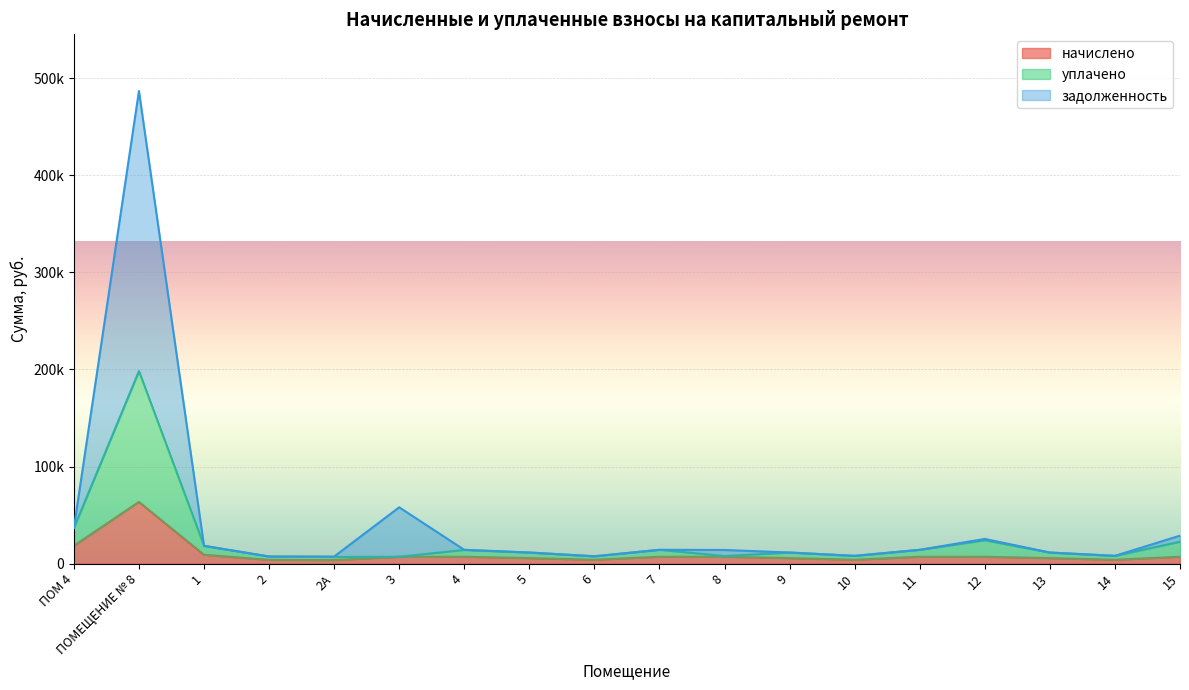

Between 2А and 13, which series saw the biggest shift?

уплачено